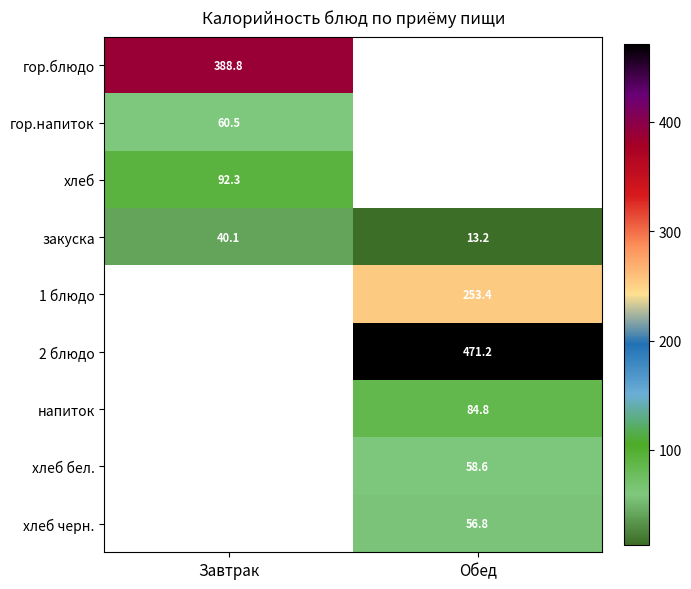

How many data points does each series have?

2